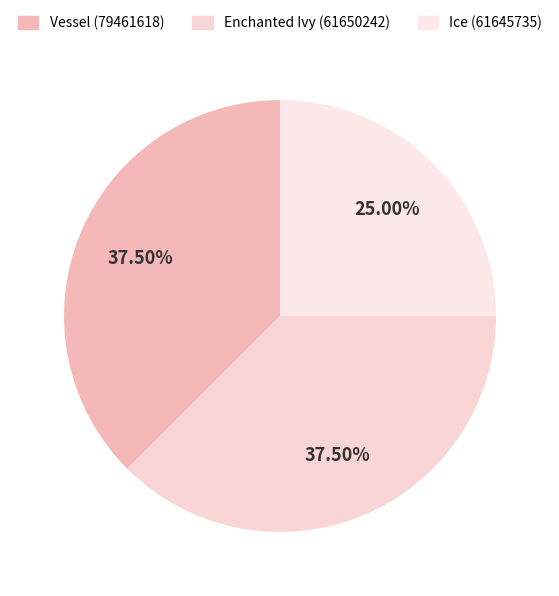

To the nearest percent, what portion does Vessel (79461618) represent?

38%